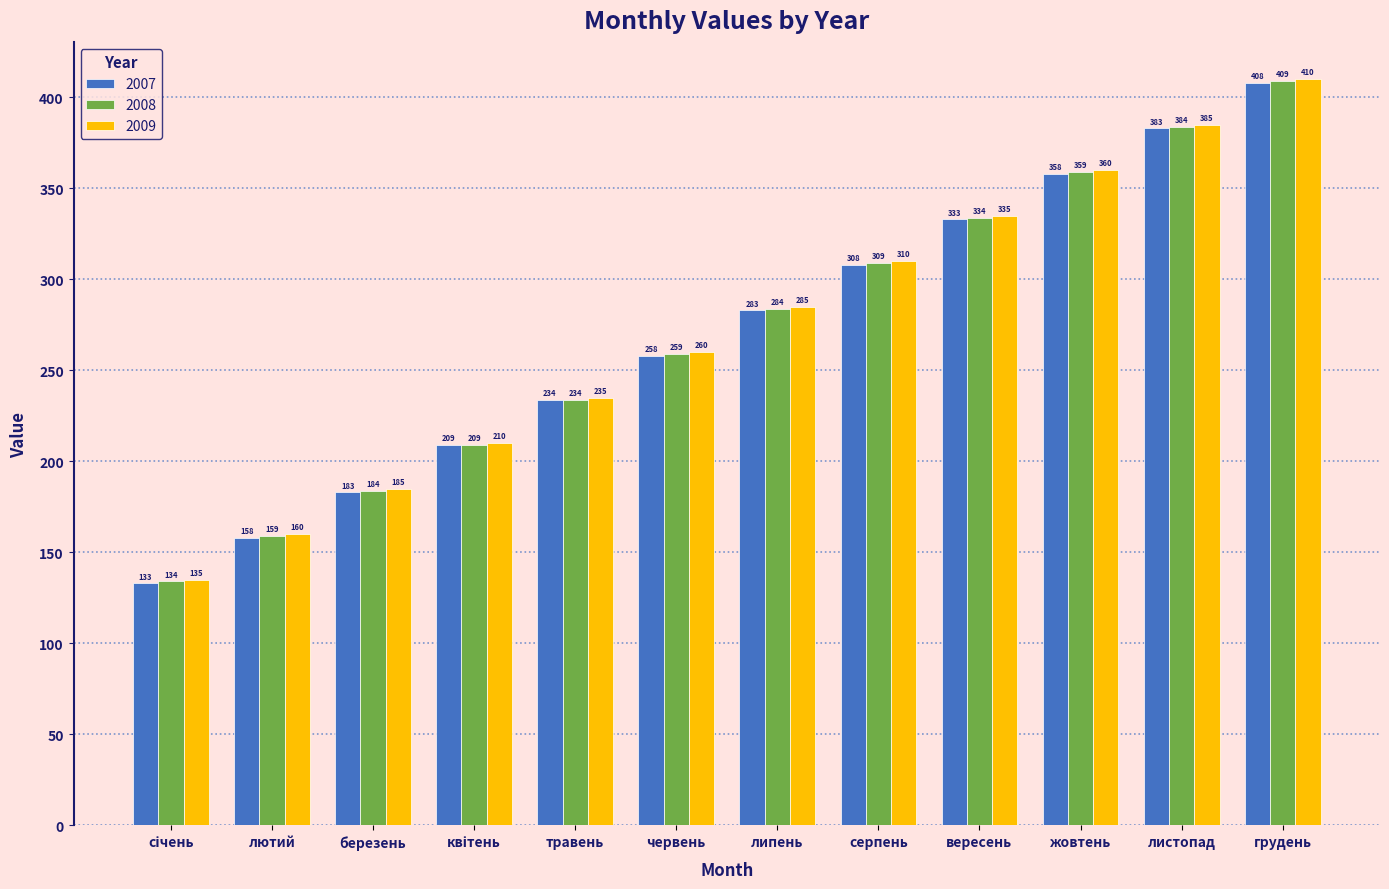

At how many categories does at least one series exceed 170?

10